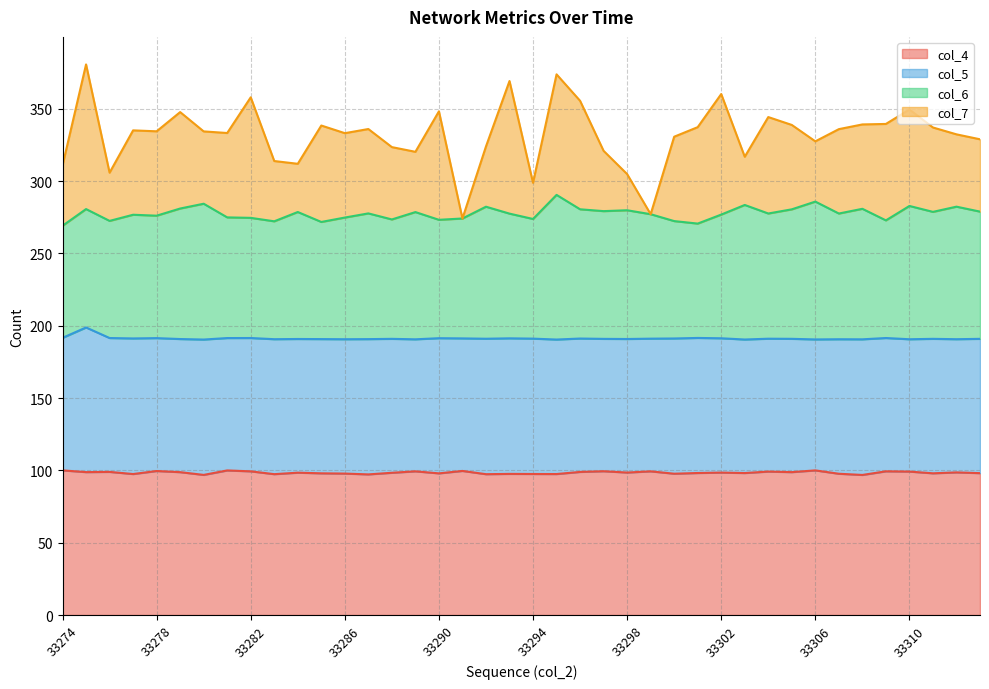

Which series has the largest range (max minus min)?

col_7 line